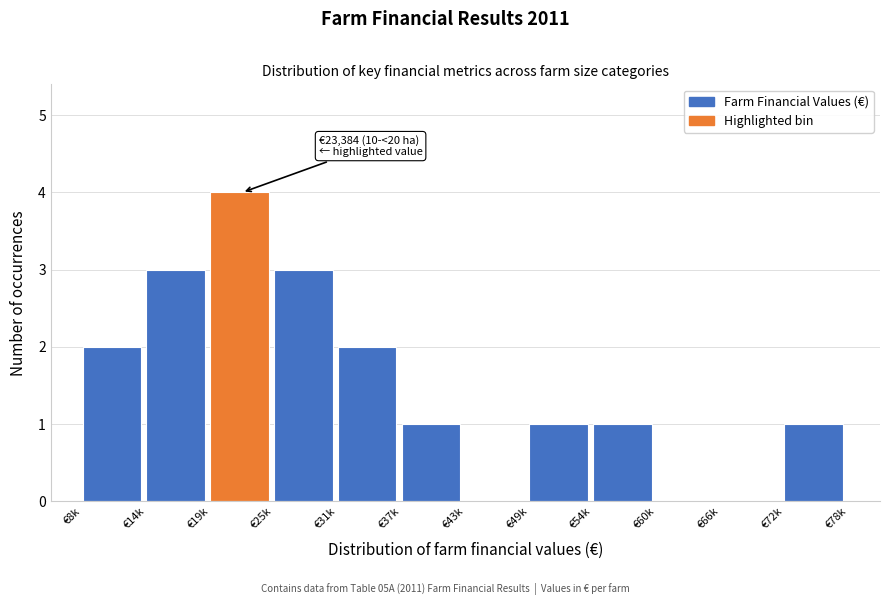

Reading left to right, transcribe all the data shown in this chart.

€8k=2	€14k=3	€19k=4	€25k=3	€31k=2	€37k=1	€43k=0	€49k=1	€54k=1	€60k=0	€66k=0	€72k=1